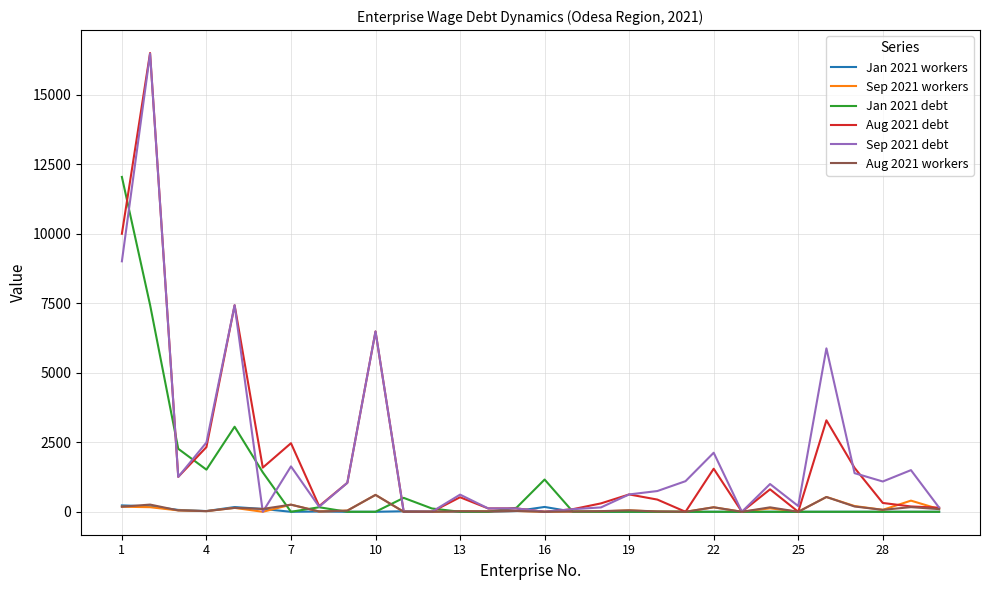

What is the maximum value shown in the chart?

16494.0